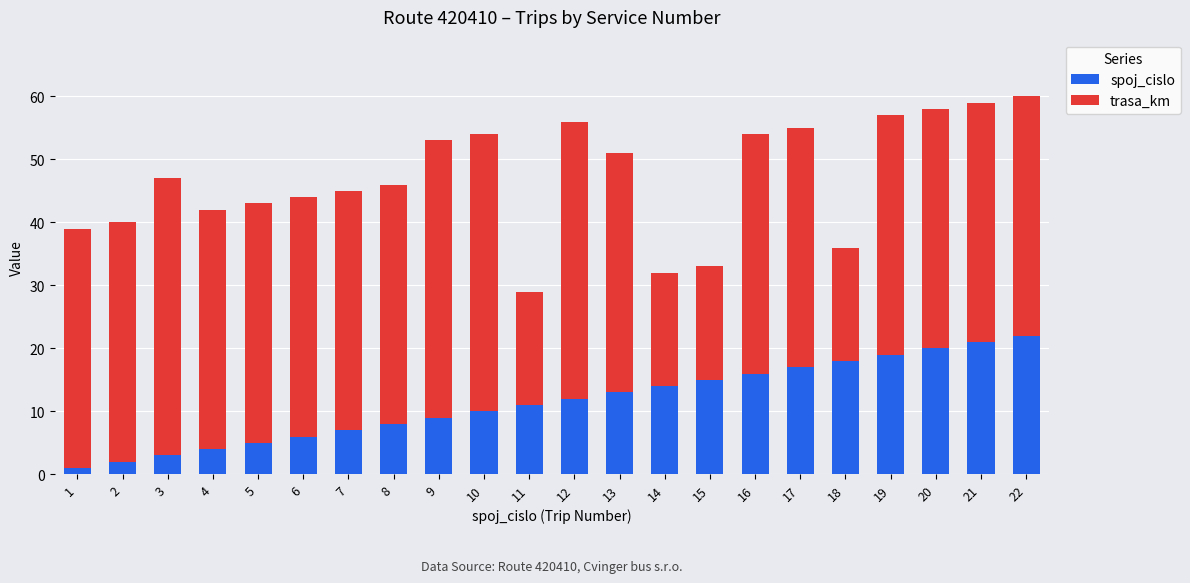

The spoj_cislo series shows 21 at 21. True or false?

True